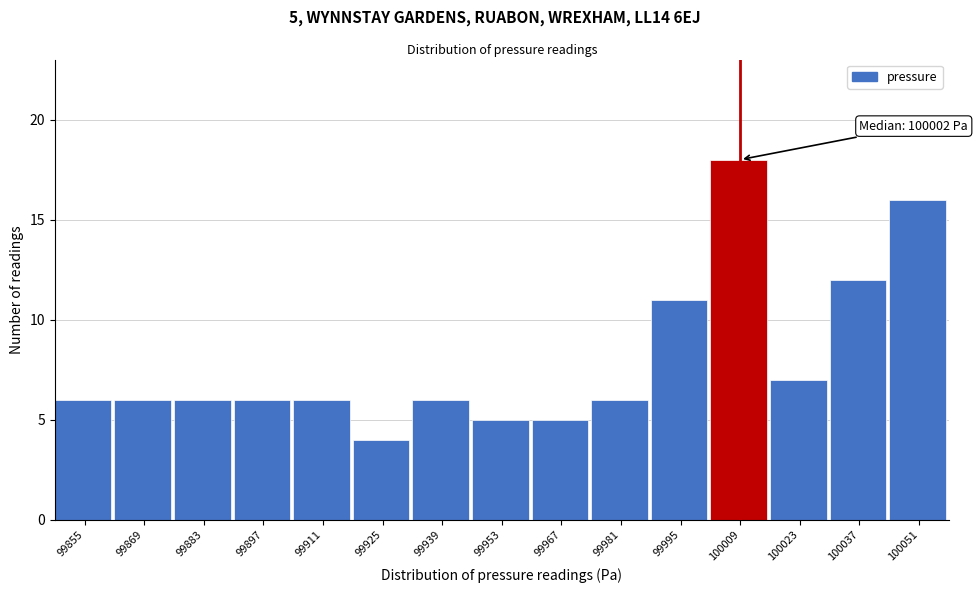

Reading left to right, extract all data points from this chart.

6	6	6	6	6	4	6	5	5	6	11	18	7	12	16